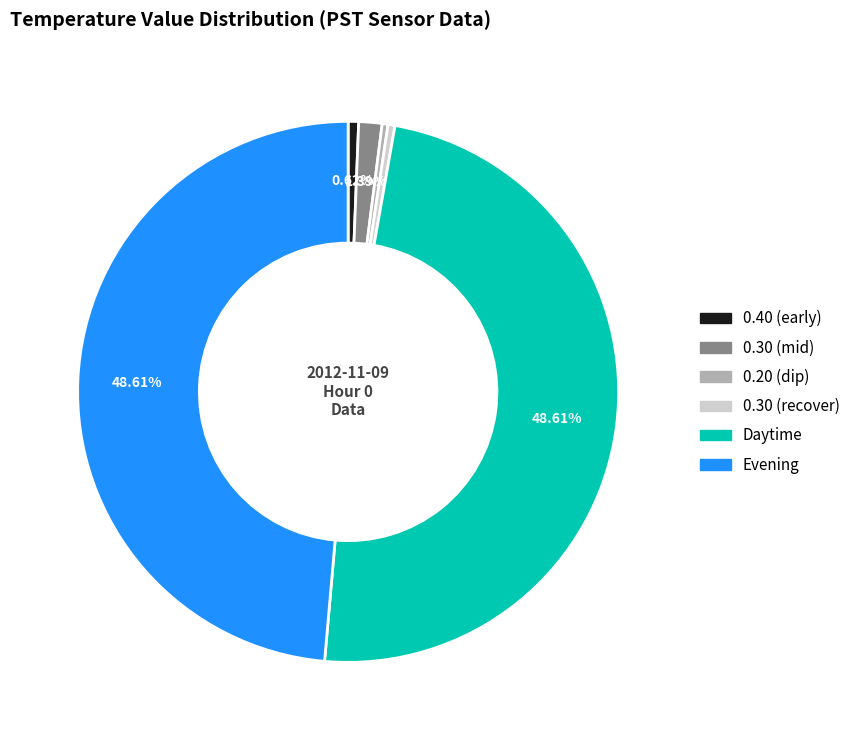

Count the number of slices in the pie.

6